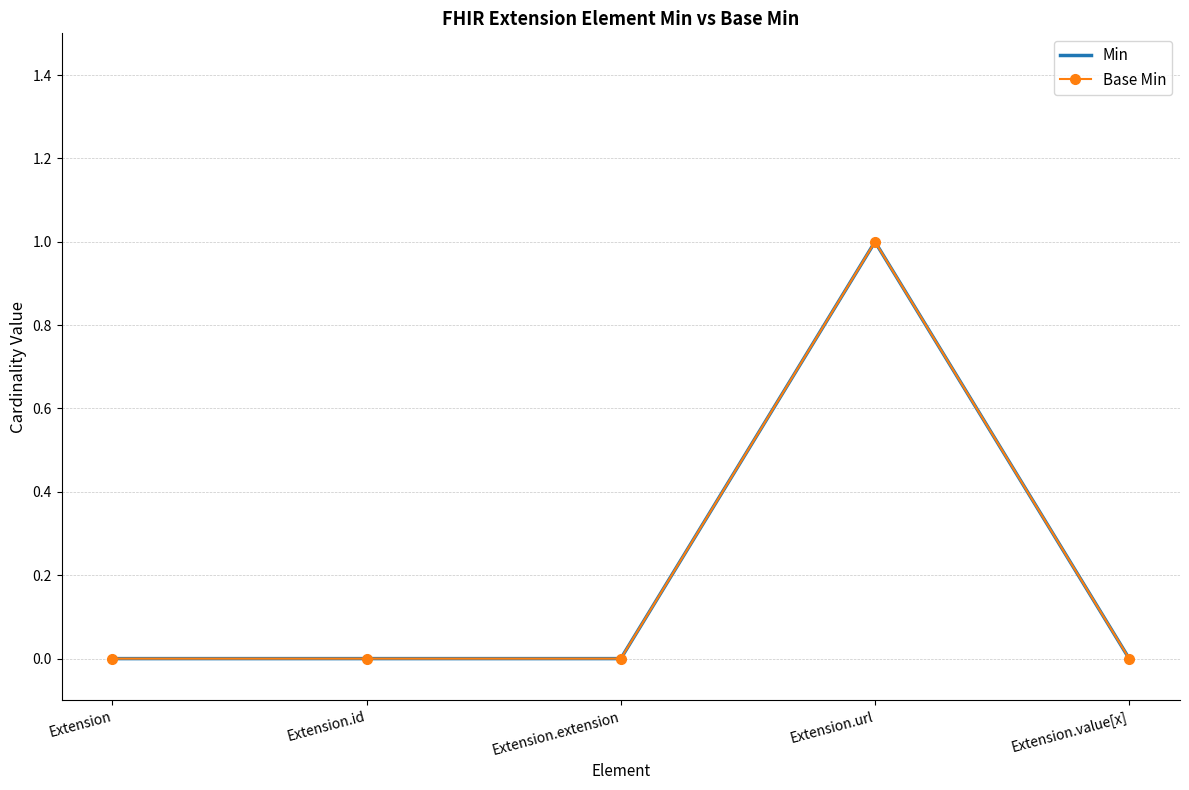

True or false: Min has more than 1 interior local peaks.

False